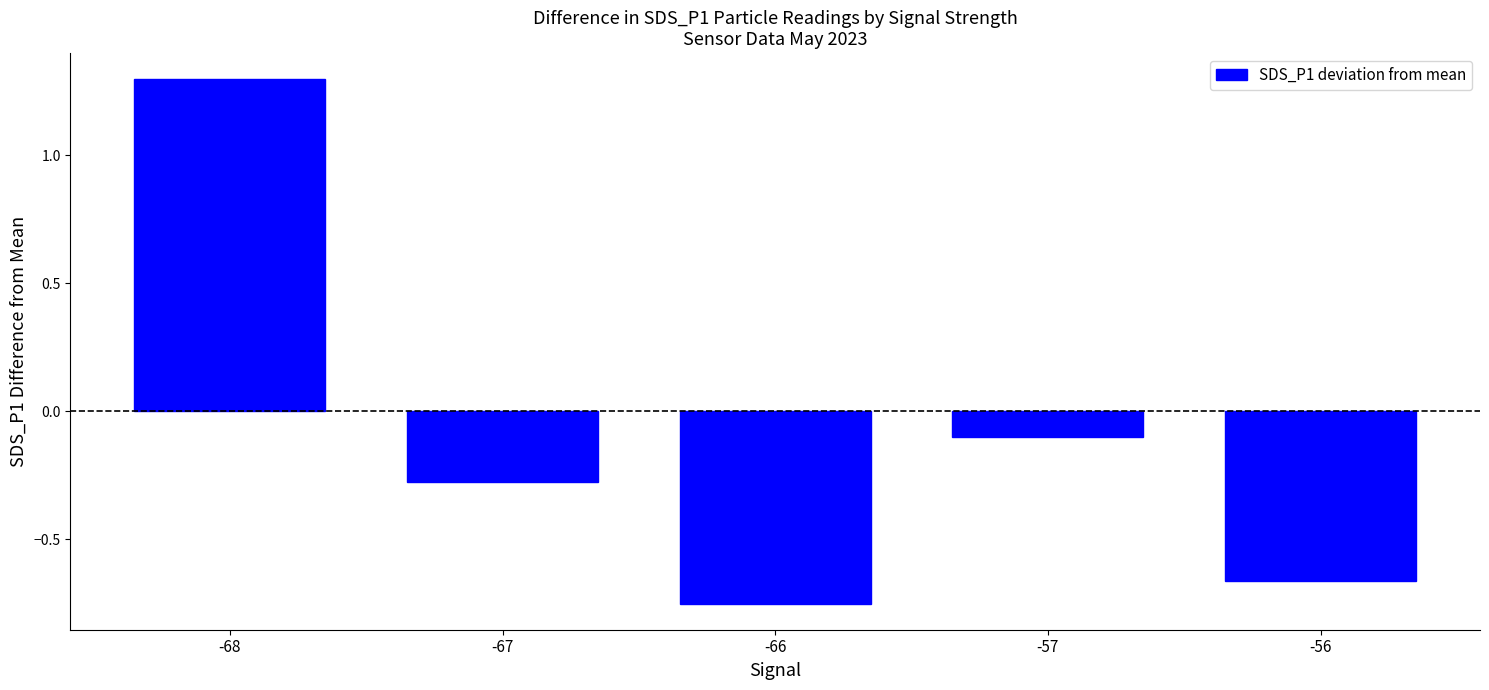

True or false: the data shows -0.1 at -57.

True